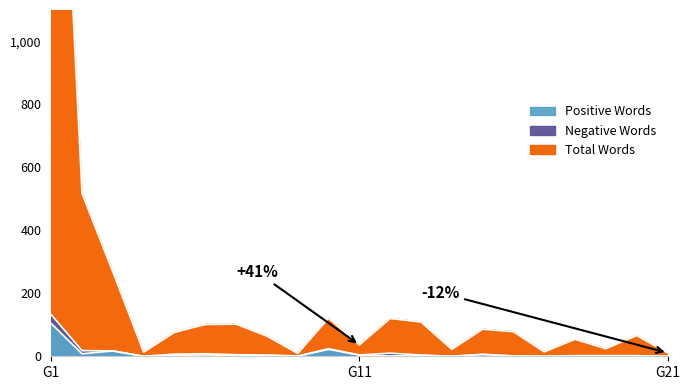

At which category is the sum across all series the highest?

G1